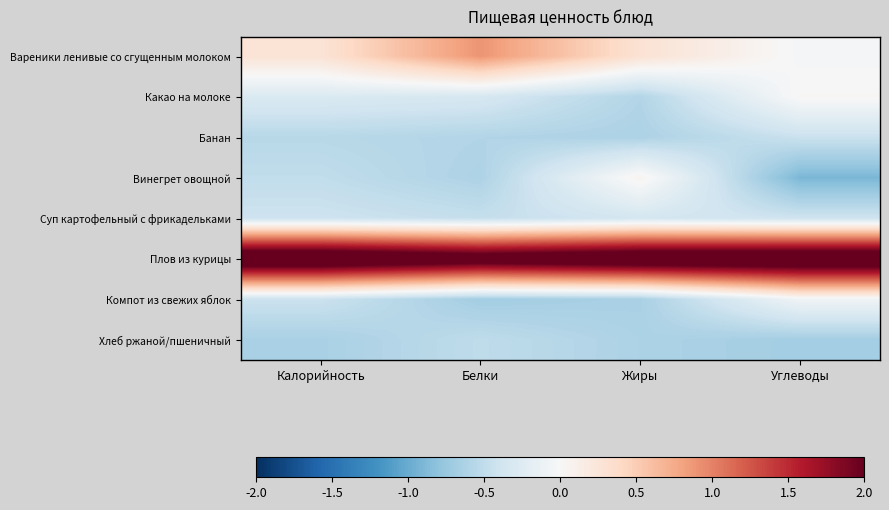

How many categories are shown in the chart?

4